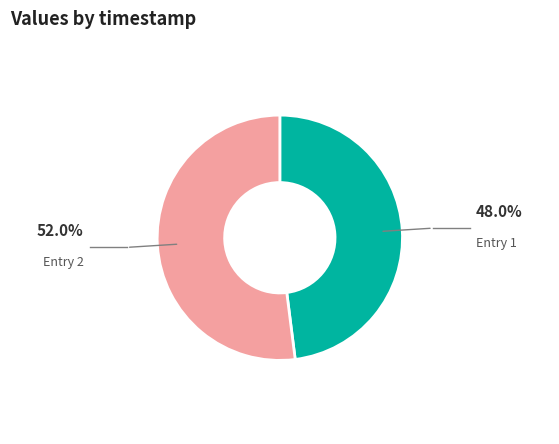

How many segments does this pie chart have?

2